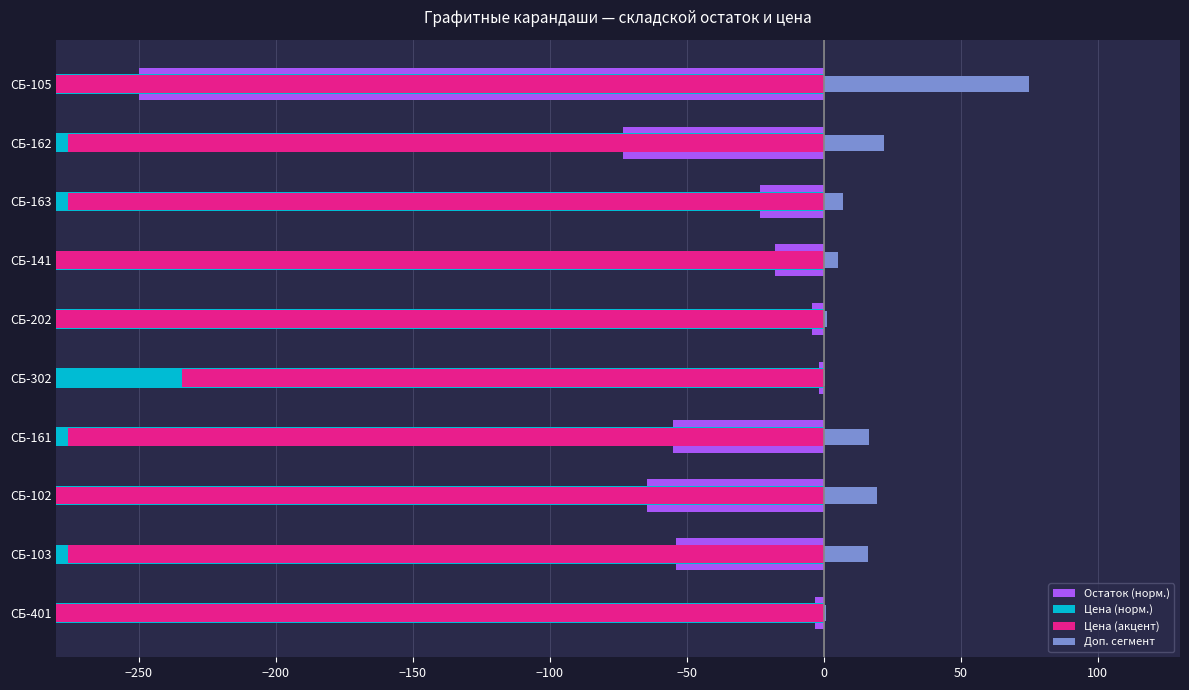

Between СБ-161 and СБ-162, which series saw the biggest shift?

Остаток (норм.)